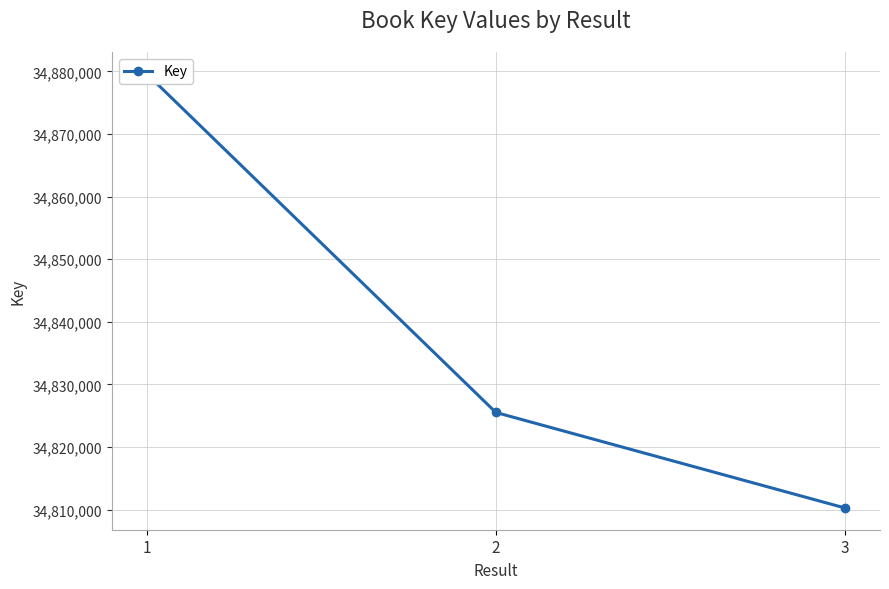

True or false: the data shows 11392099 at 1.

False